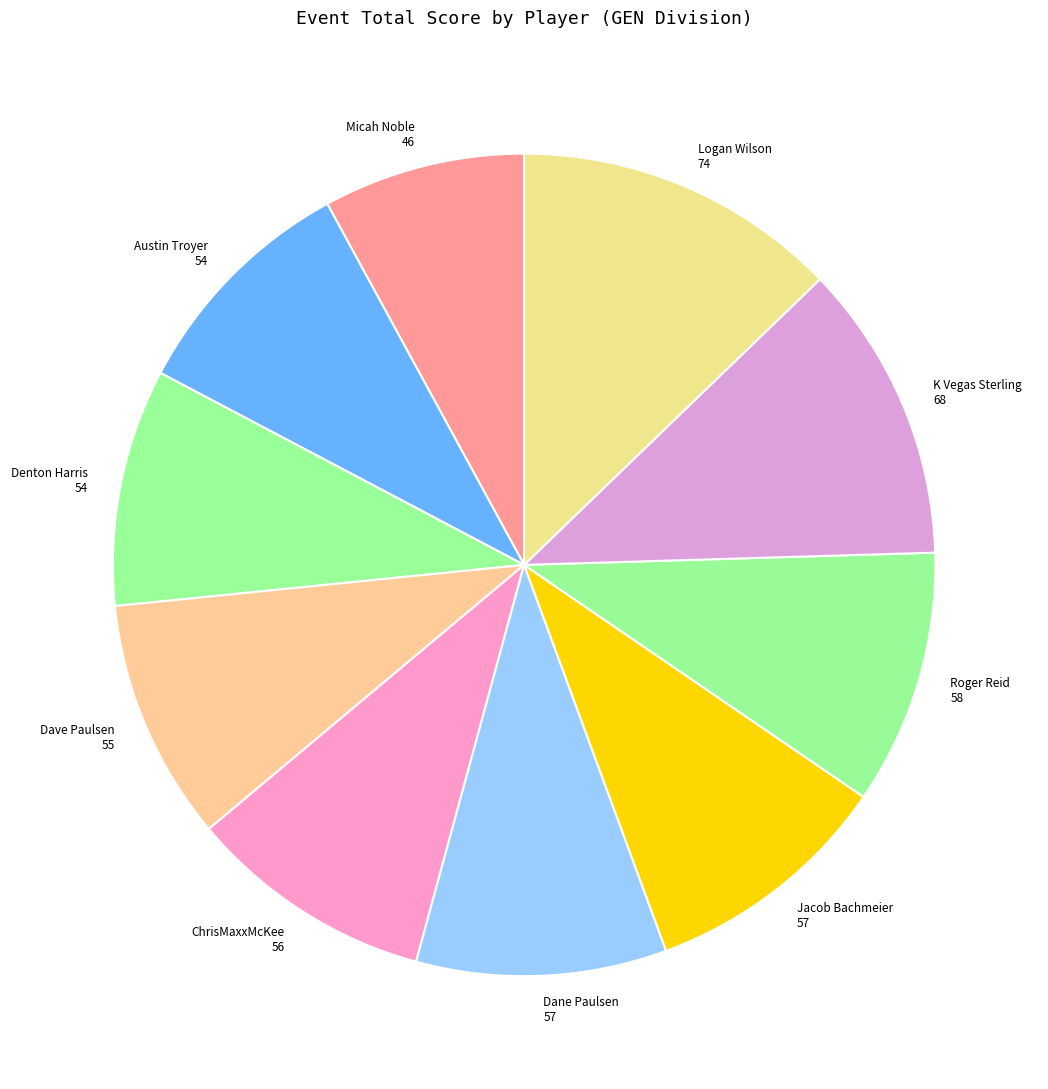

Is there a majority slice in this chart?

No